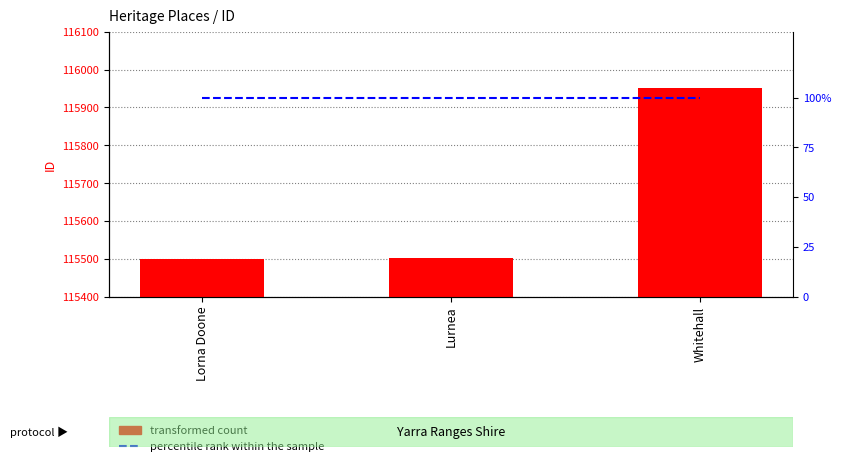

Reading left to right, extract all data points from this chart.

ID (transformed count): 115499	115503	115951
percentile rank within the sample: 100	100	100